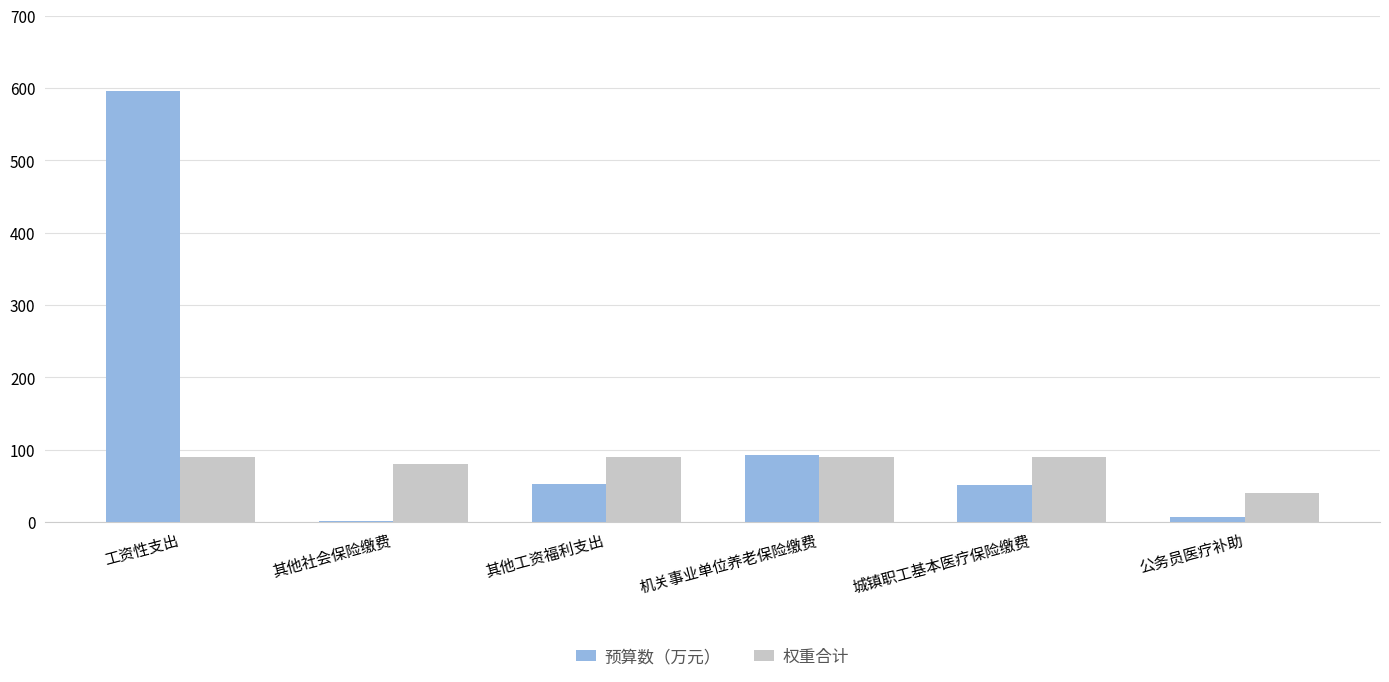

What is the total value across all series at 工资性支出?

685.3